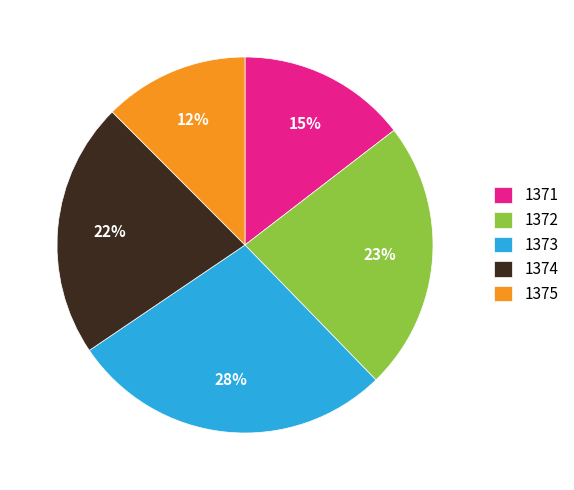

The 1371 slice represents 15% of the pie. True or false?

True